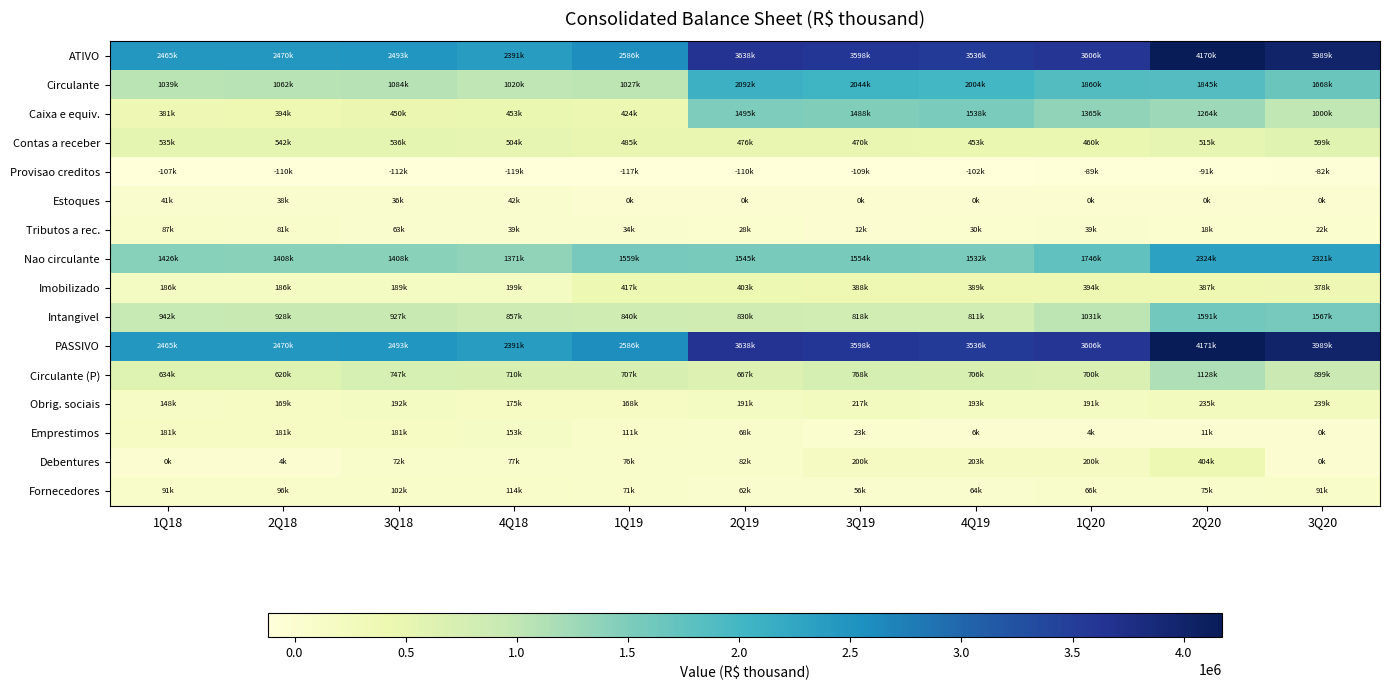

Between 2Q20 and 1Q19, which is larger?

2Q20